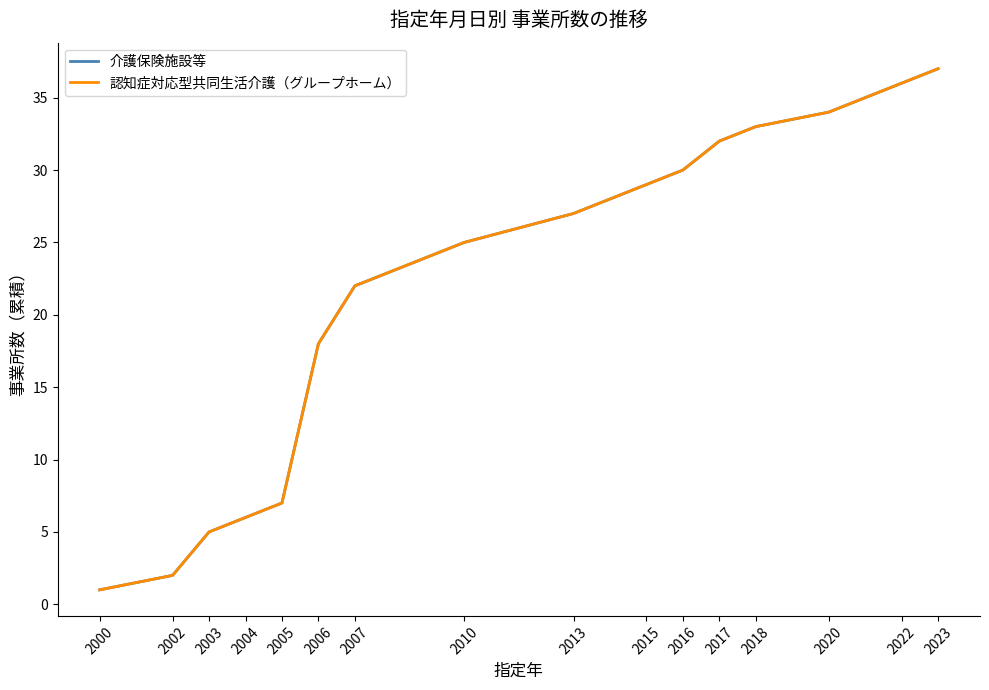

Does the chart have visible grid lines?

No